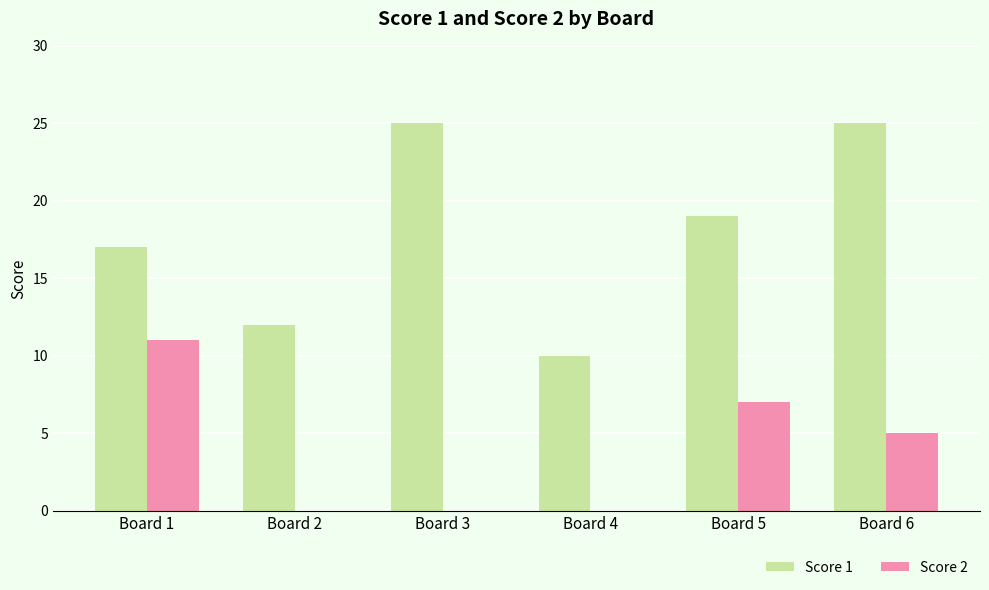

Are the bars horizontal?

No